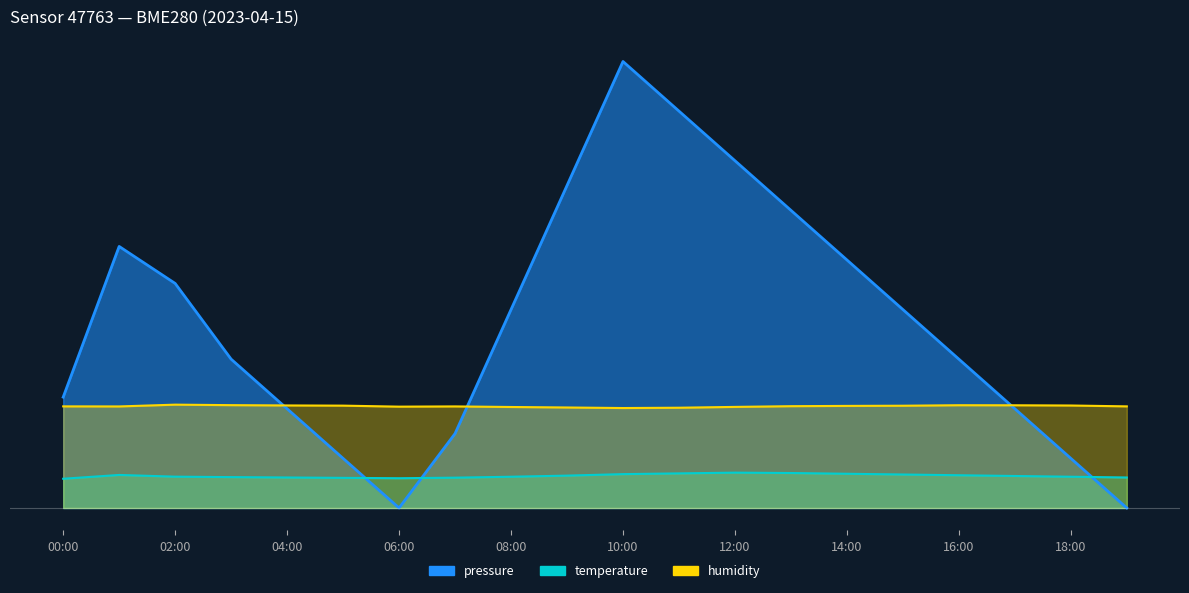

What is the difference between the highest and lowest values at 09:00?

3898.3